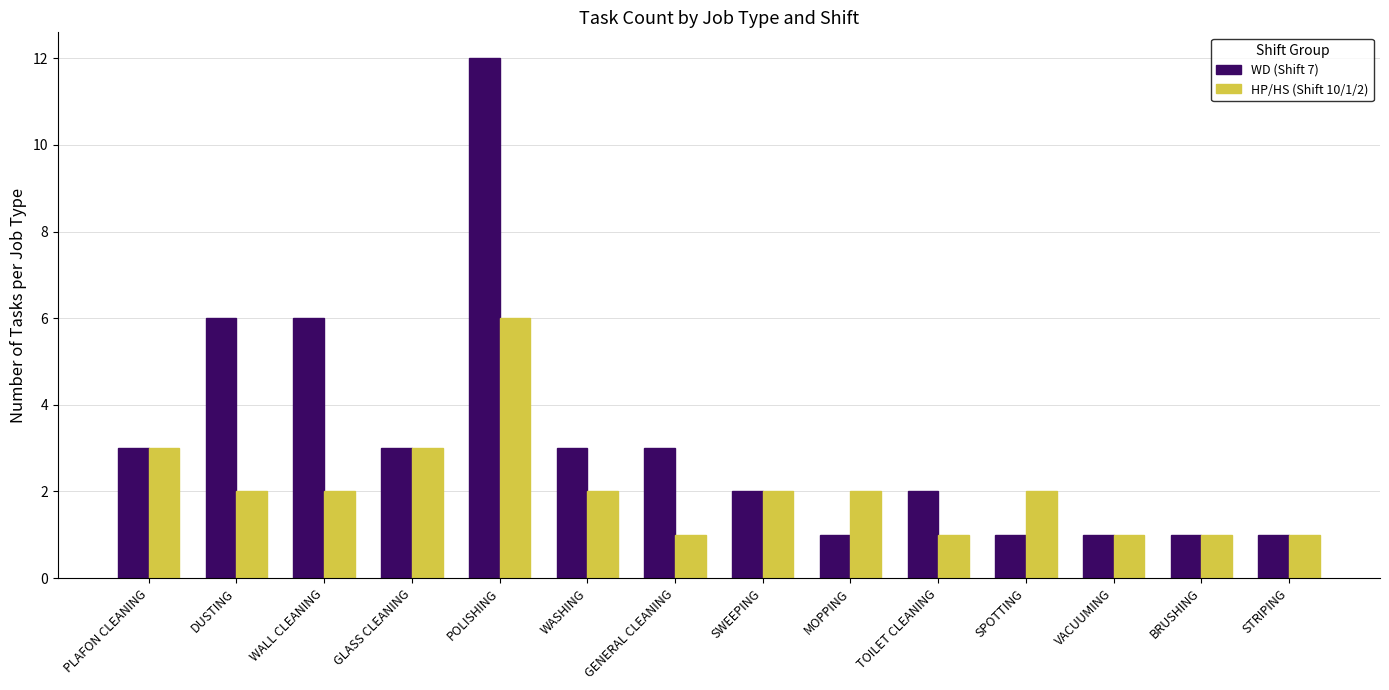

What are all the series names shown in the legend?

WD (Shift 7), HP/HS (Shift 10/1/2)